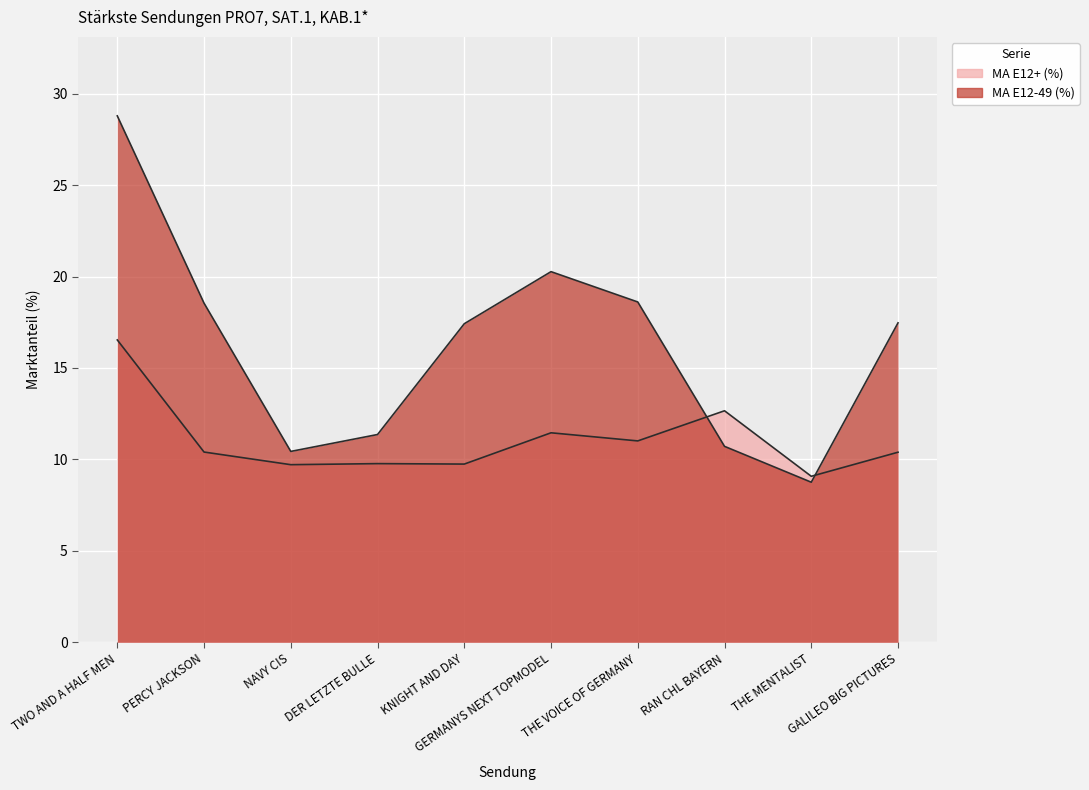

Is the value of MA E12+ (%) at NAVY CIS greater than the value of MA E12-49 (%) at DER LETZTE BULLE?

No